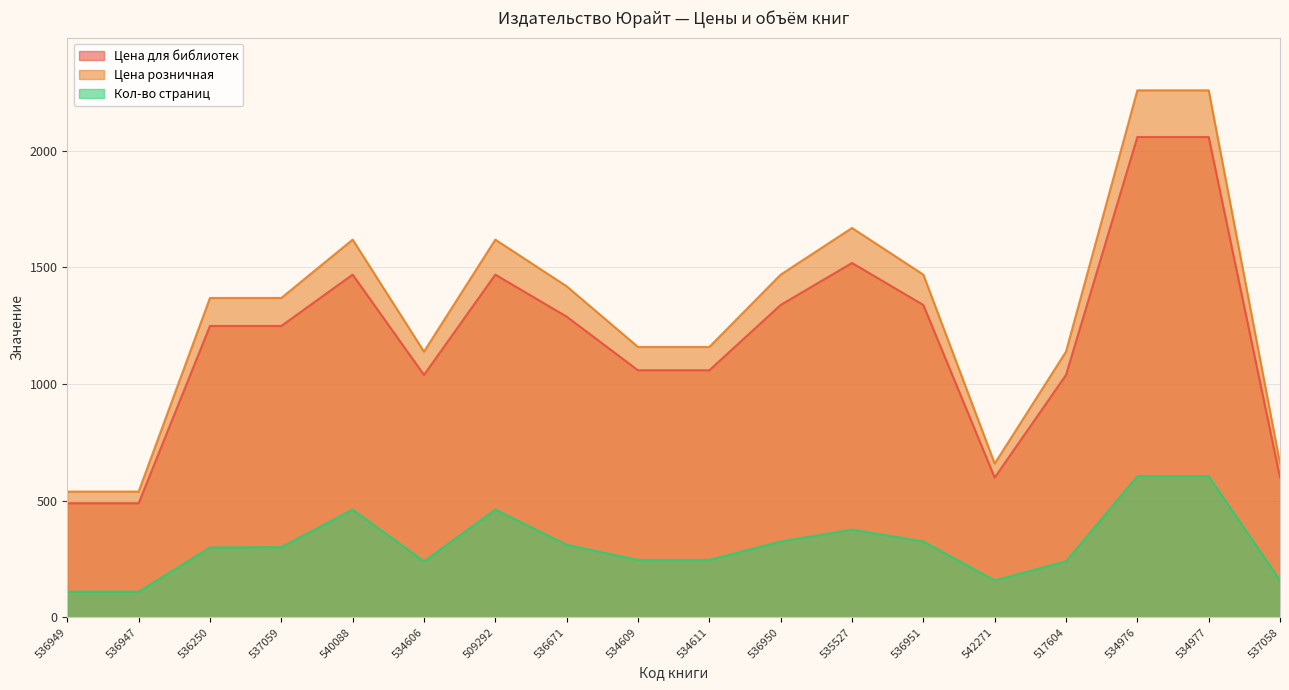

What is the label of the 17th point from the right?

536947